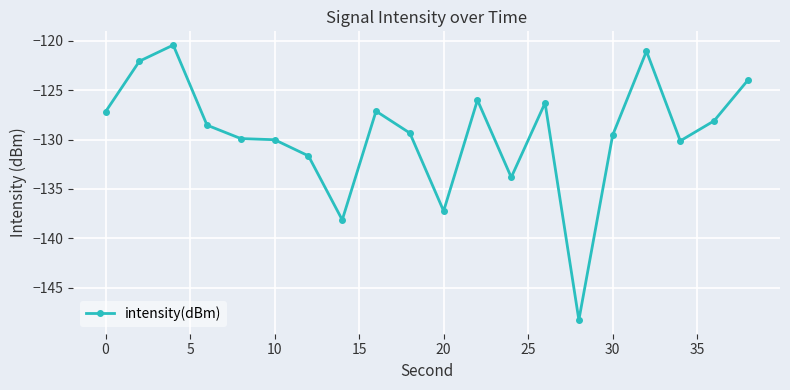

What is the value of the 16th point from the left?

-129.6